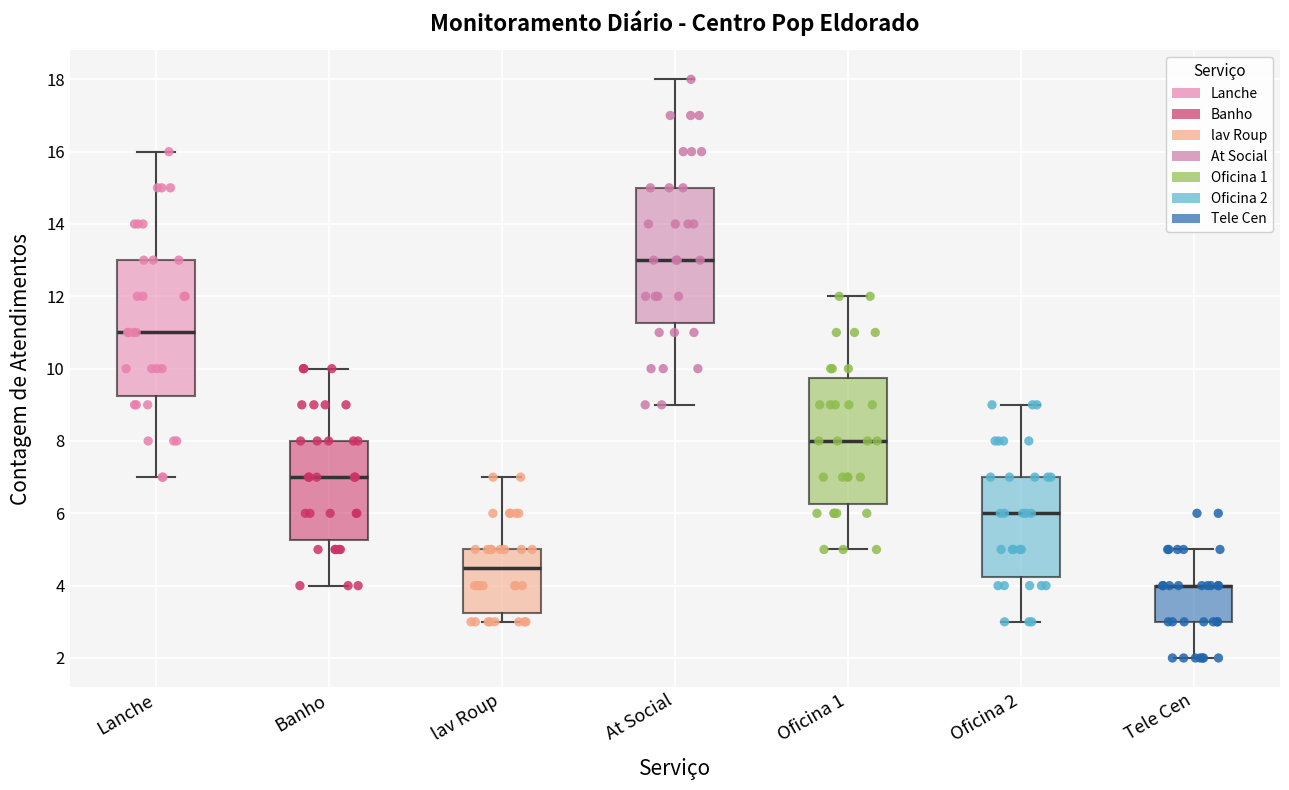

Reading left to right, read every box against the y-axis: the position of its median line, the range the box covers, and the ends of its whiskers. The values are not printed on the chart, so give them approximately, as read against the axis.

Lanche: median 11.0, box 9.2 to 13.0, whiskers 7.0 to 16.0
Banho: median 7.0, box 5.2 to 8.0, whiskers 4.0 to 10.0
lav Roup: median 4.6, box 3.2 to 5.0, whiskers 3.0 to 7.0
At Social: median 13.0, box 11.2 to 15.0, whiskers 9.0 to 18.0
Oficina 1: median 8.0, box 6.2 to 9.8, whiskers 5.0 to 12.0
Oficina 2: median 6.0, box 4.2 to 7.0, whiskers 3.0 to 9.0
Tele Cen: median 4.0 (drawn on the box's upper edge), box 3.0 to 4.0, whiskers 2.0 to 5.0